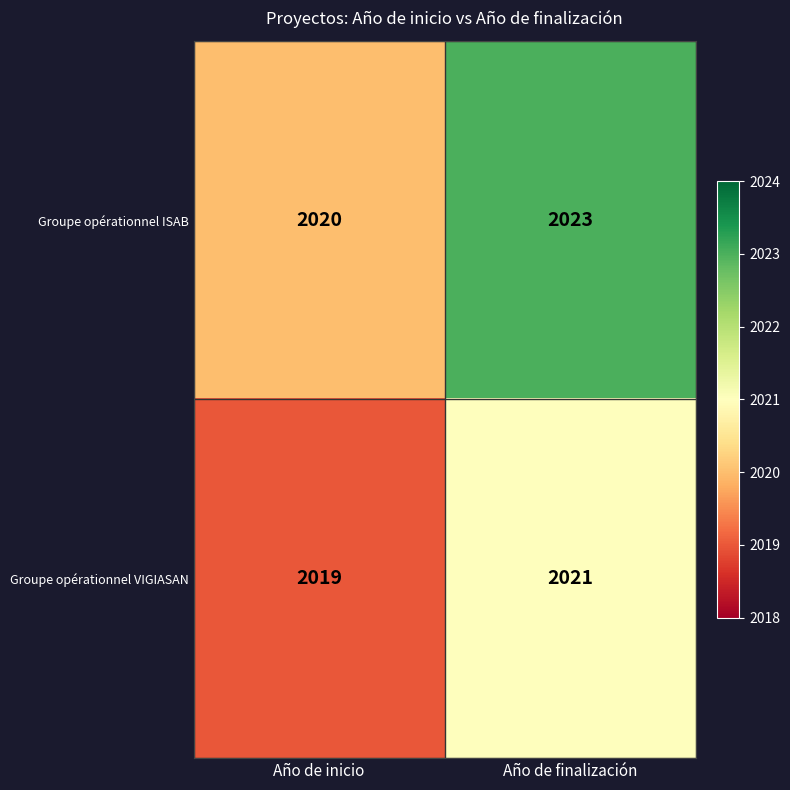

List the labels in order of Groupe opérationnel ISAB value, largest first.

Año de finalización, Año de inicio